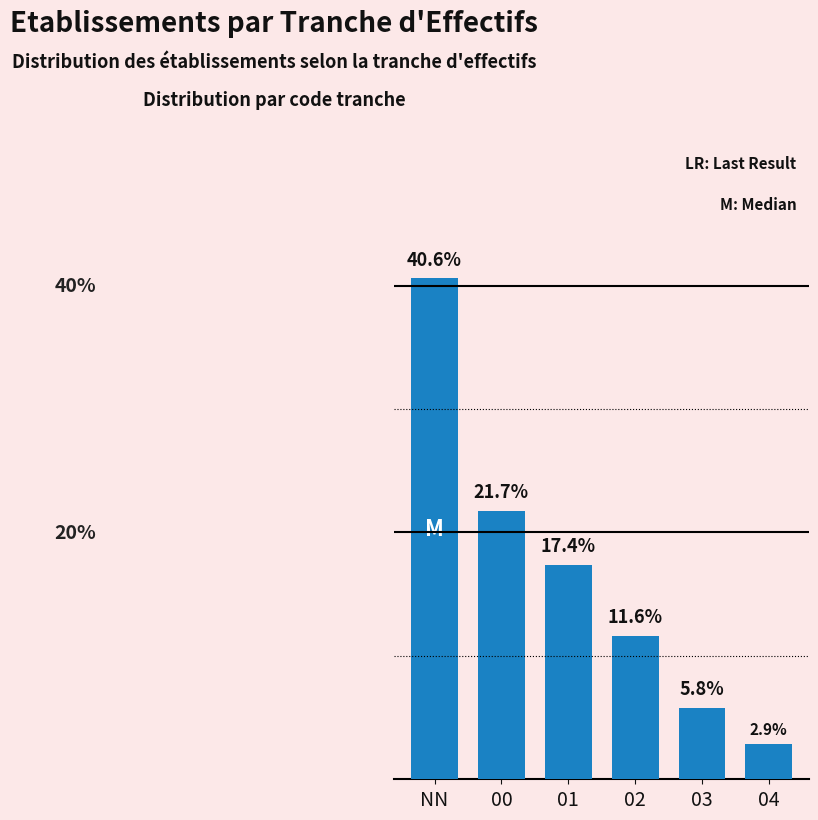

List the labels in order of value, largest first.

NN, 00, 01, 02, 03, 04